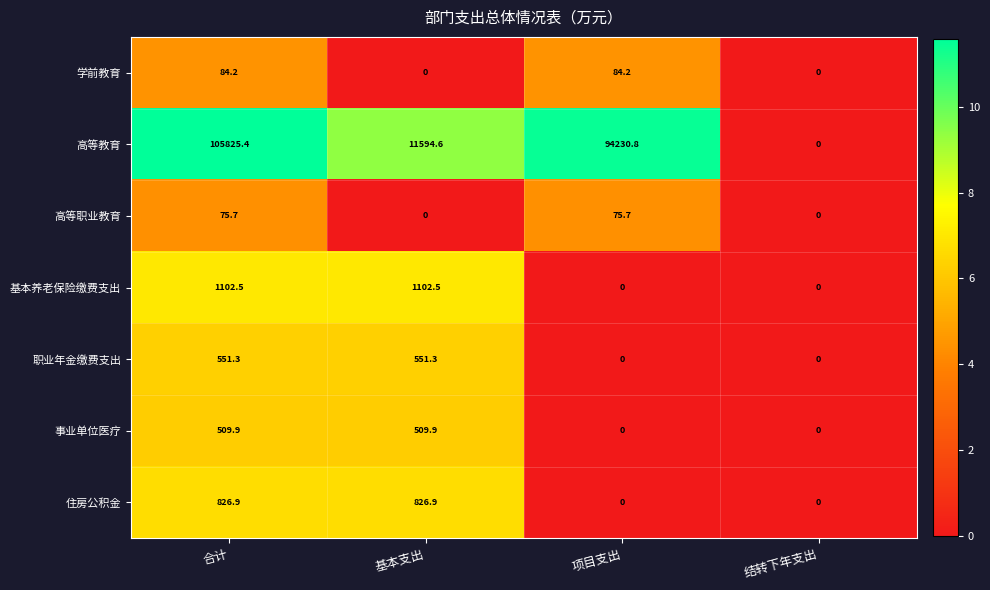

What is the approximate value of 职业年金缴费支出 at 合计?

551.3